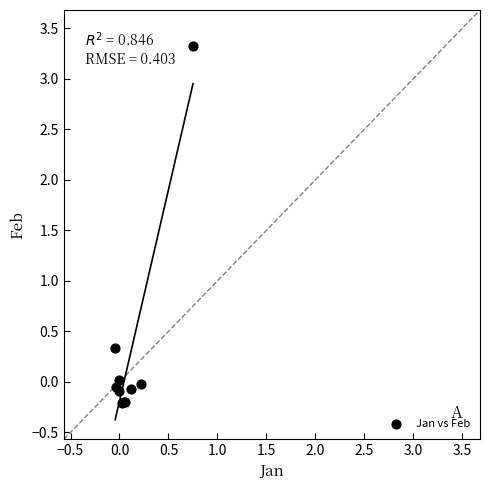

What Y value in the scatter plot is closest to 1?

0.3